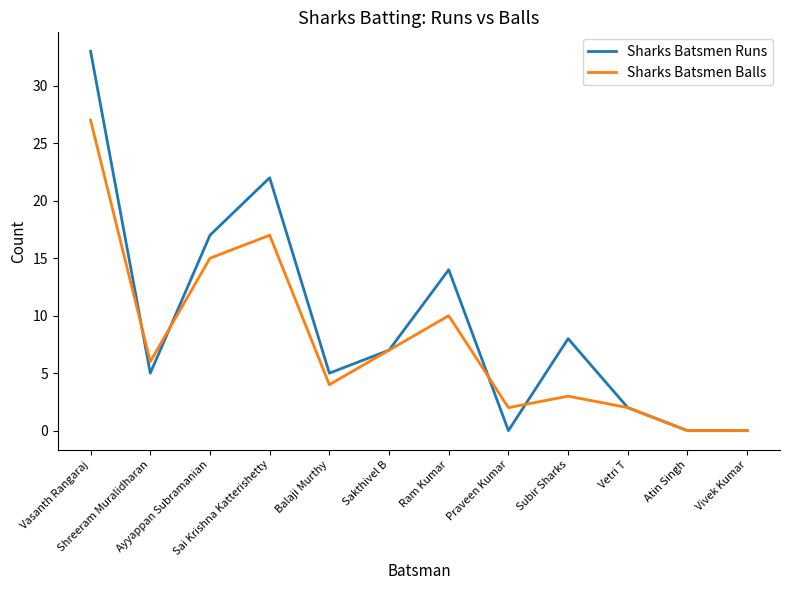

Where is Sharks Batsmen Runs nearest to the value 16?

Ayyappan Subramanian